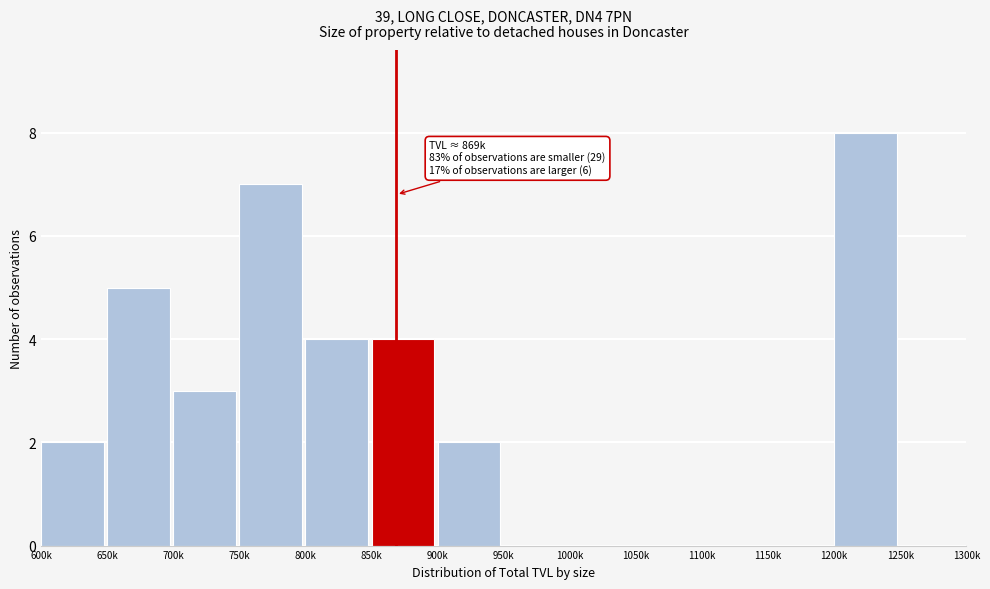

Reading left to right, list all the values displayed in this chart.

600k=2	650k=5	700k=3	750k=7	800k=4	850k=4	900k=2	950k=0	1000k=0	1050k=0	1100k=0	1150k=0	1200k=8	1250k=0